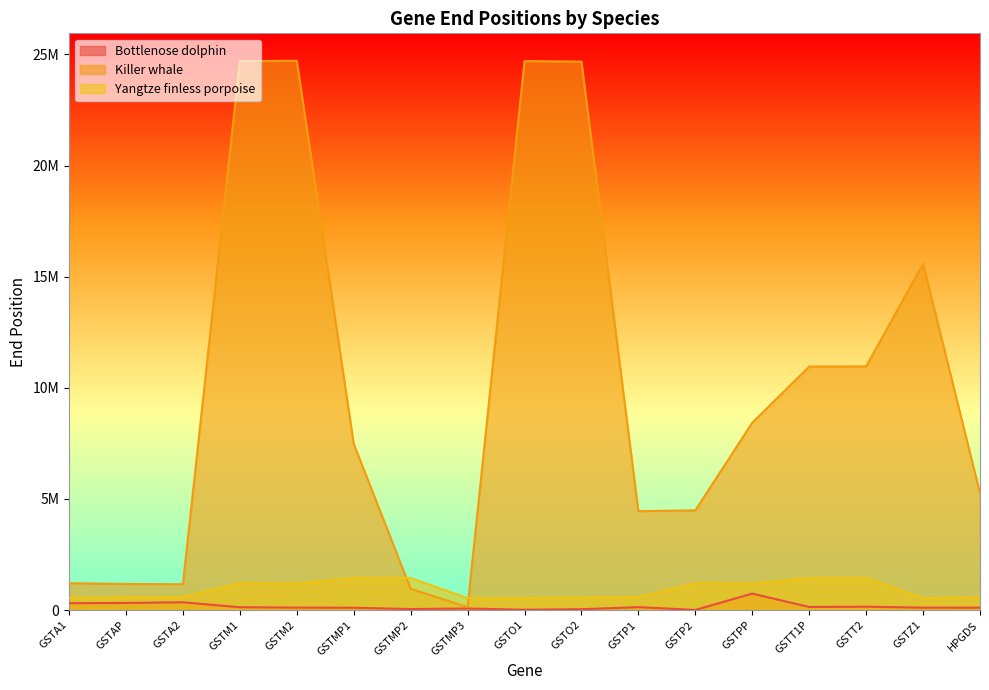

What is the maximum value shown in the chart?

24710381